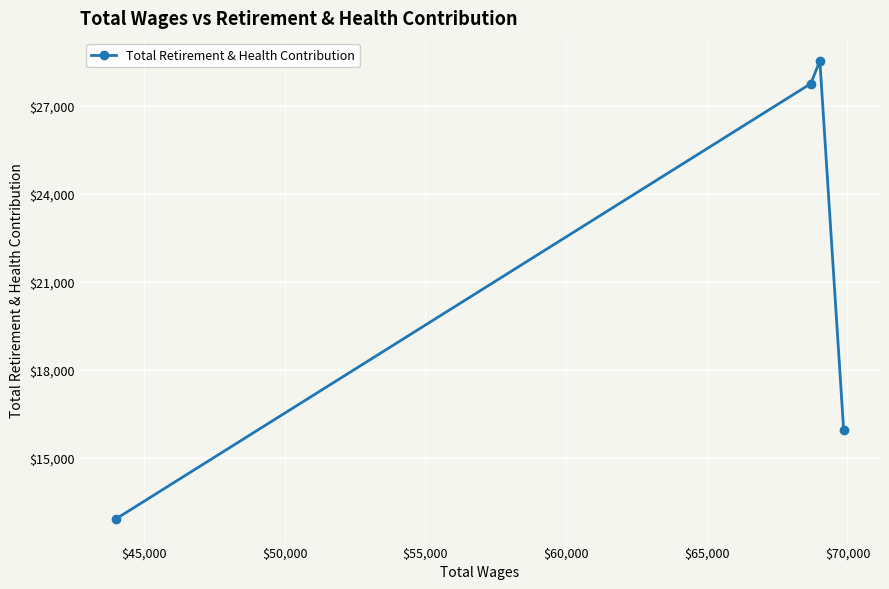

What is the maximum value shown in the chart?

28525